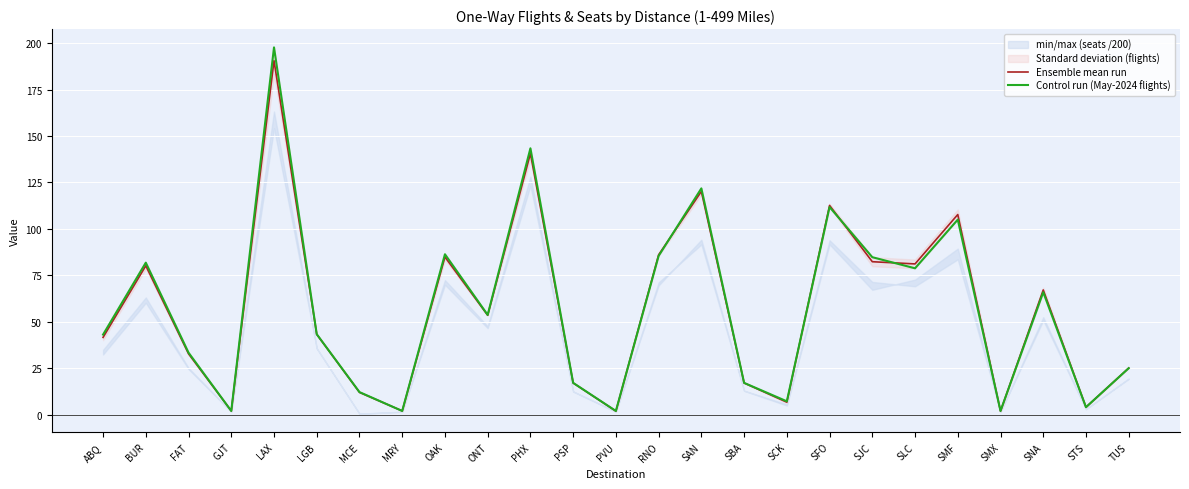

What is the highest value of the Ensemble mean run series?

190.5